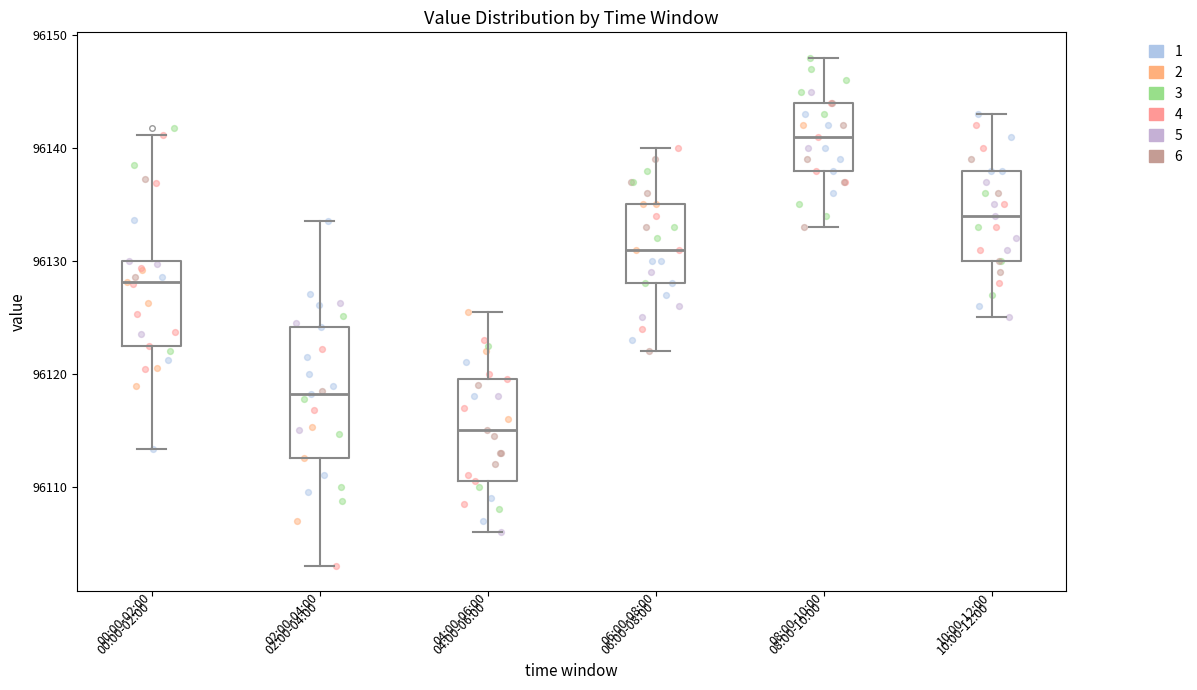

Where is the upper edge of the box for 02:00-04:00 on the y-axis? The values are not printed on the chart, so give them approximately, as read against the axis.

96124